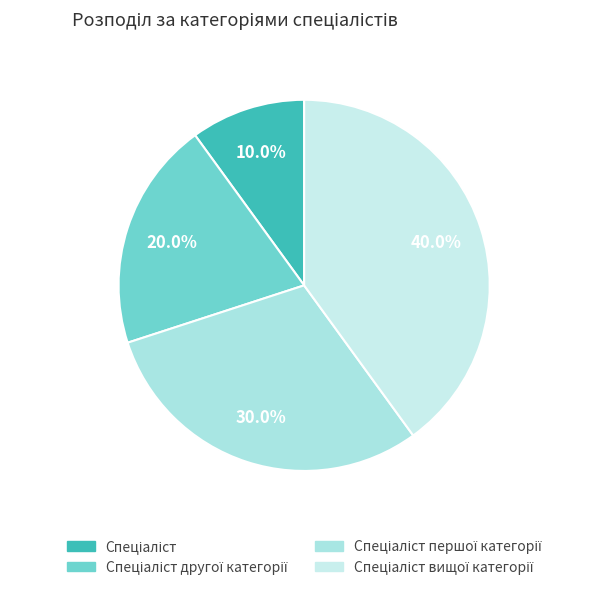

Count the number of slices in the pie.

4